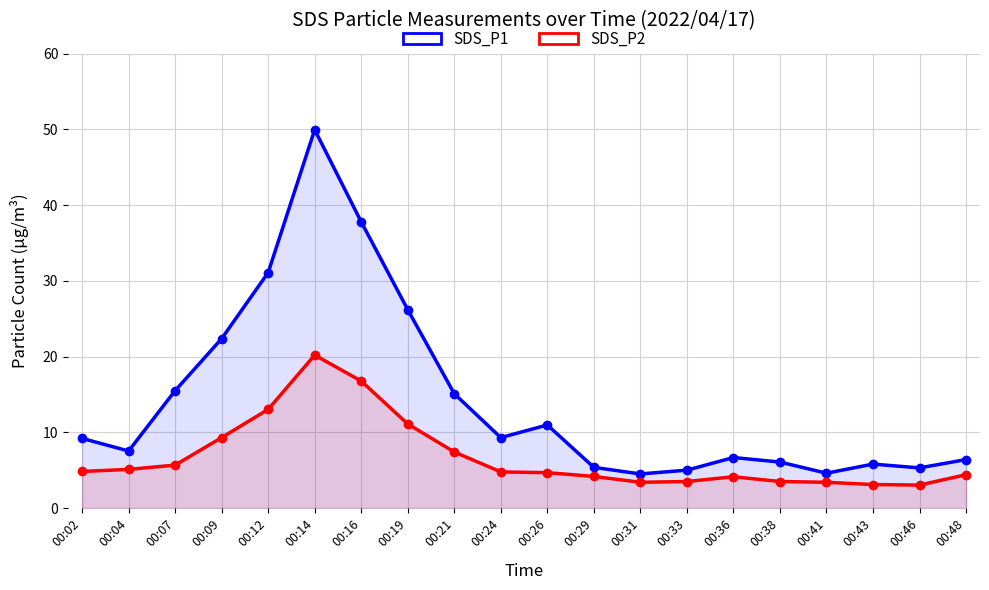

How many interior local valleys does the SDS_P2 series have?

2